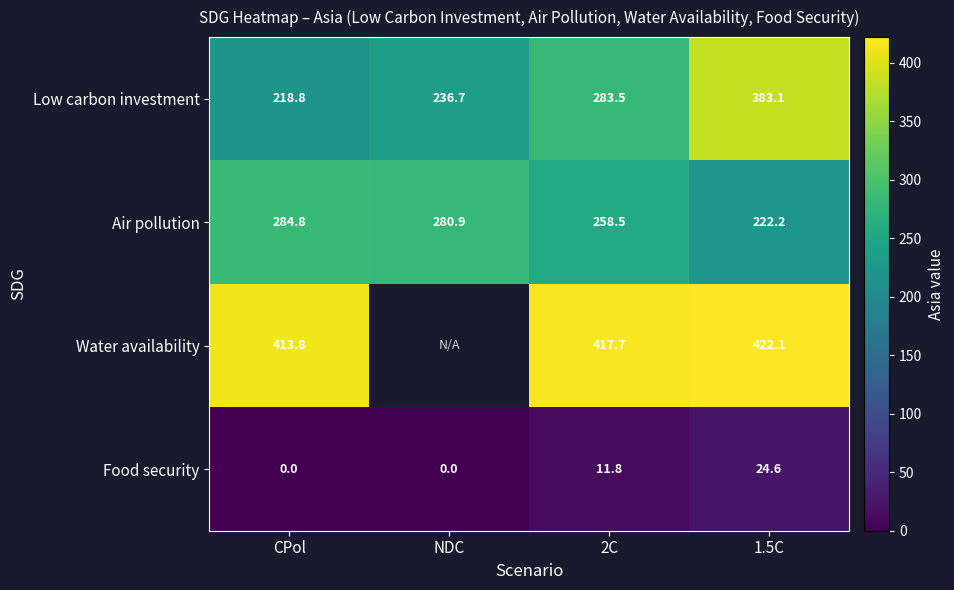

Rank the series at 1.5C from highest to lowest value.

Water availability, Low carbon investment, Air pollution, Food security